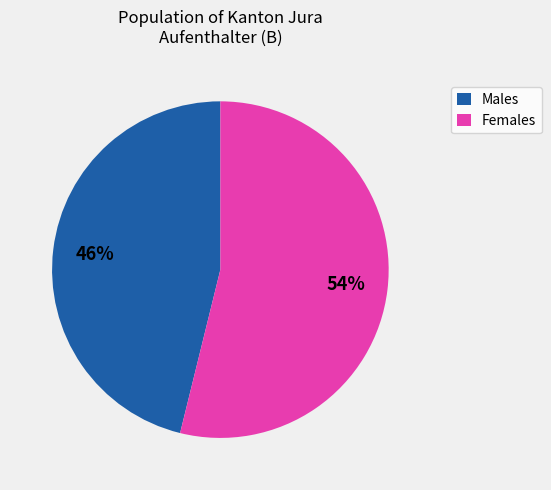

What percentage is the Males slice, to the nearest percent?

46%